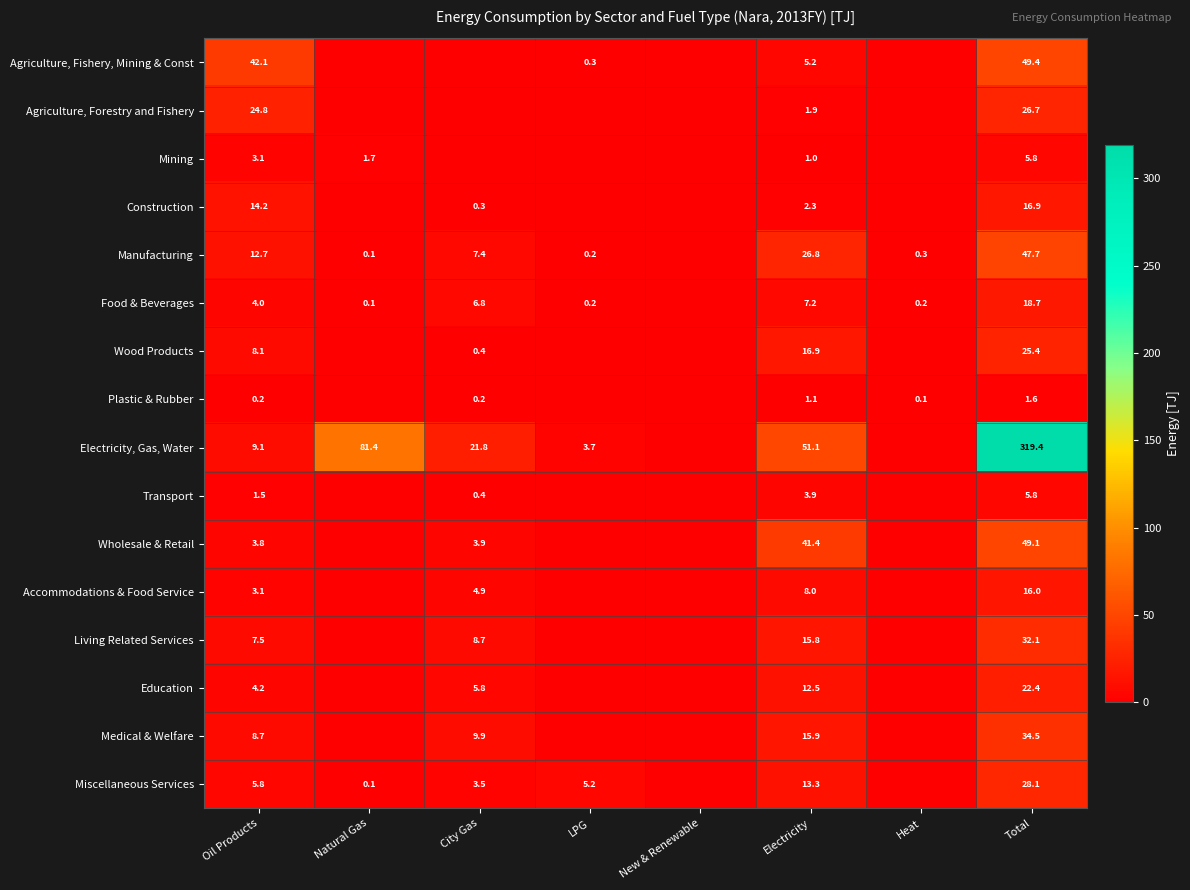

At Electricity, list the series in order from smallest to largest.

Mining, Plastic & Rubber, Agriculture, Forestry and Fishery, Construction, Transport, Agriculture, Fishery, Mining & Const, Food & Beverages, Accommodations & Food Service, Education, Miscellaneous Services, Living Related Services, Medical & Welfare, Wood Products, Manufacturing, Wholesale & Retail, Electricity, Gas, Water